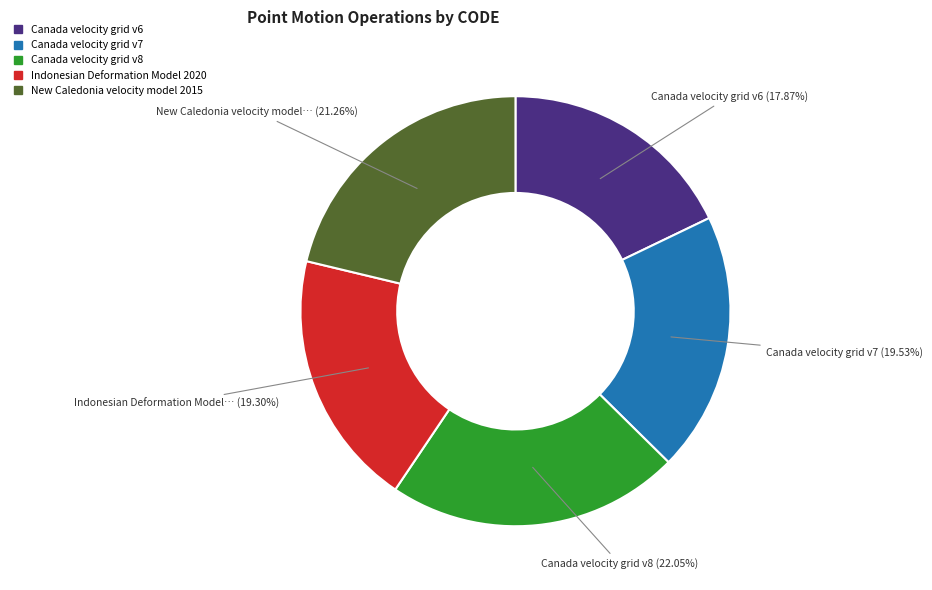

To the nearest percent, what is the combined percentage of Canada velocity grid v7 and Canada velocity grid v8?

42%